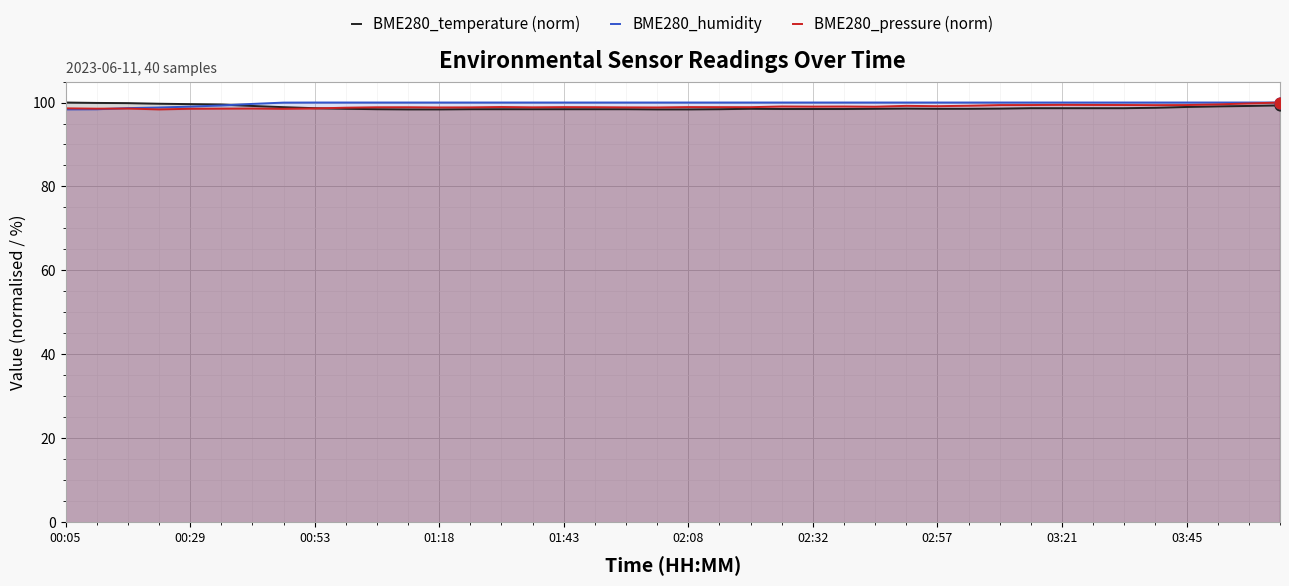

What are all the series names shown in the legend?

BME280_temperature (norm), BME280_humidity, BME280_pressure (norm)